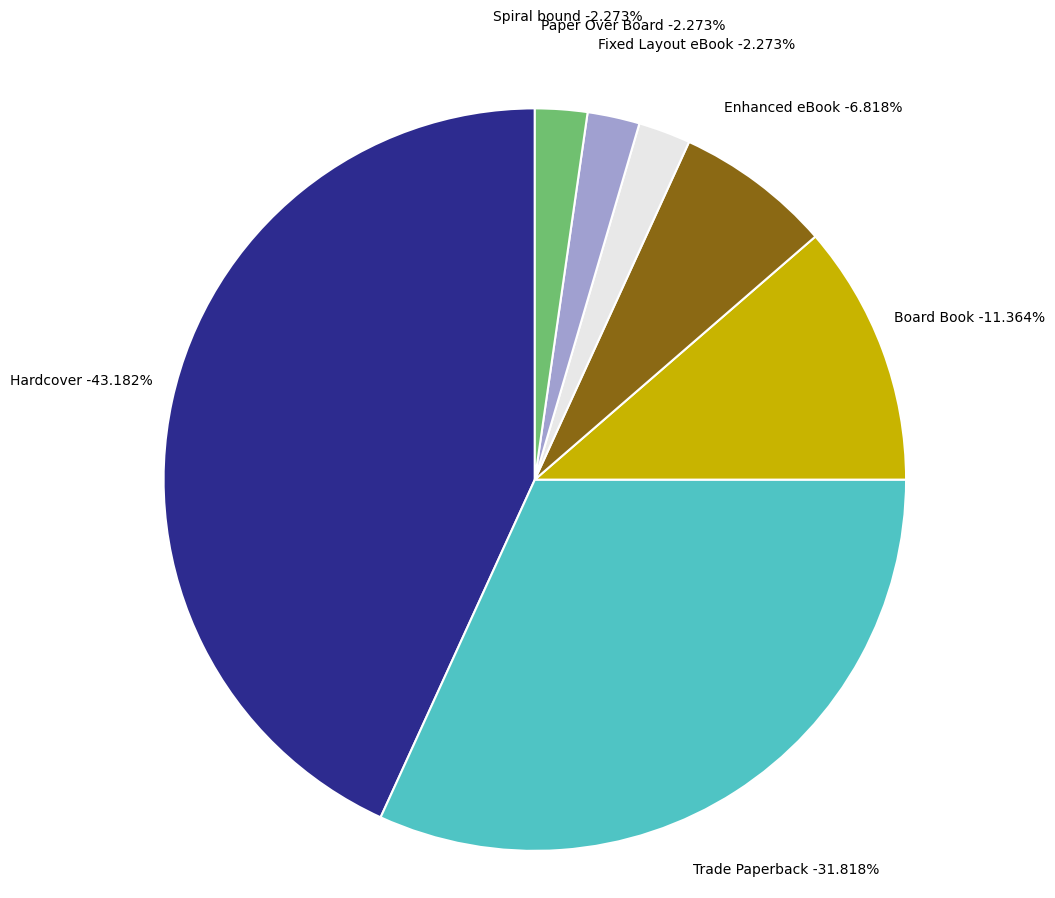

Approximately how many times larger is the value at Board Book compared to Paper Over Board?

5.0